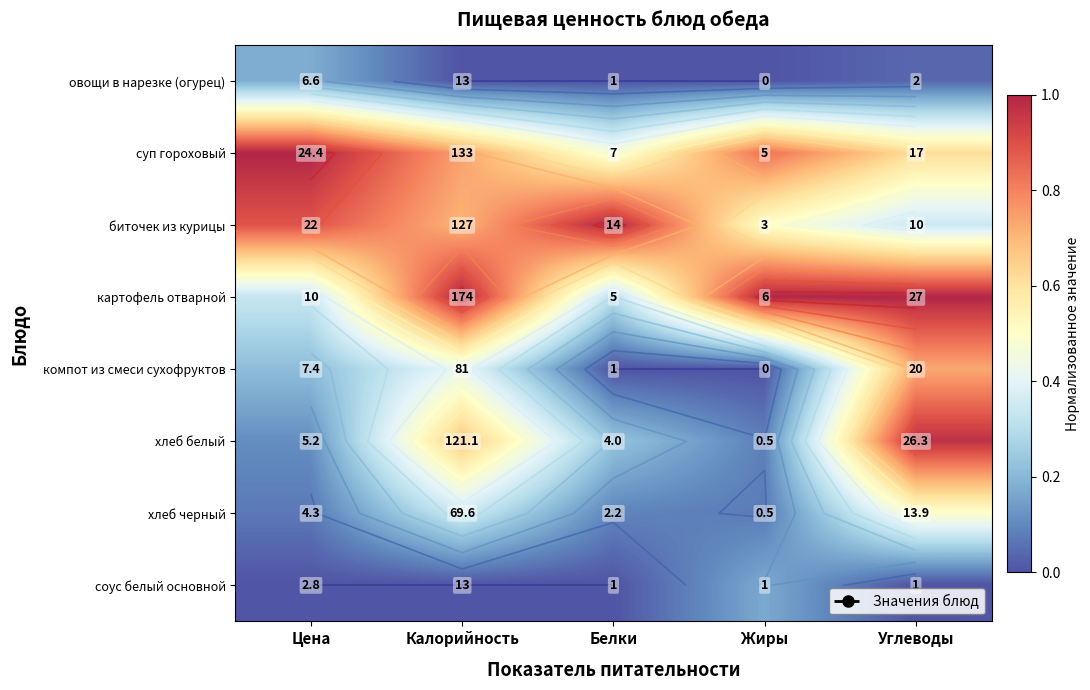

The value of хлеб белый at Углеводы is 0.6. True or false?

False